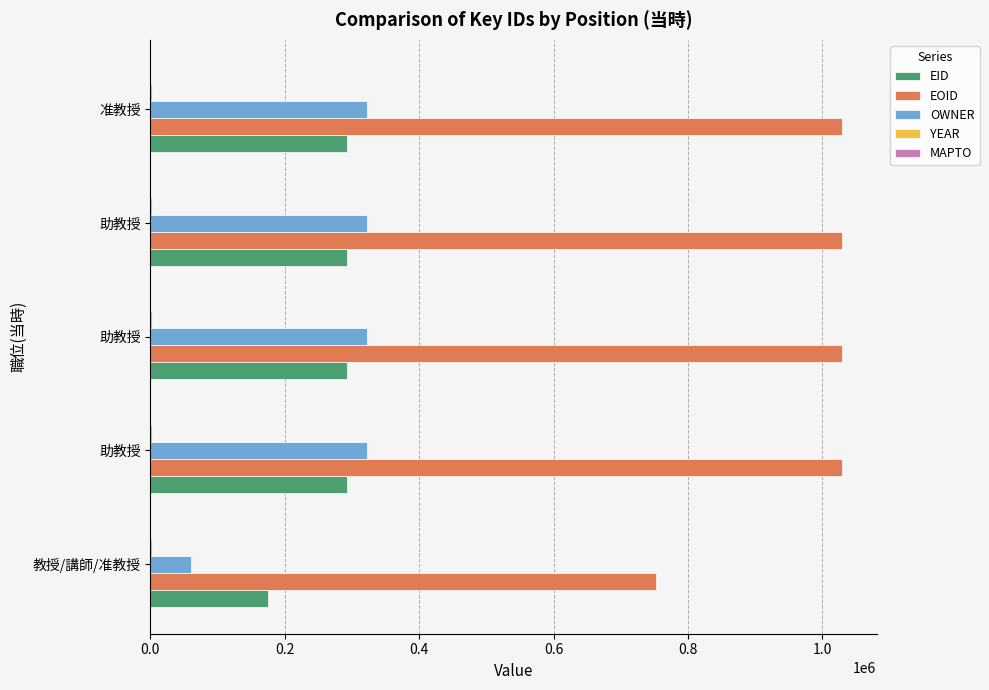

How many series are shown in this chart?

4